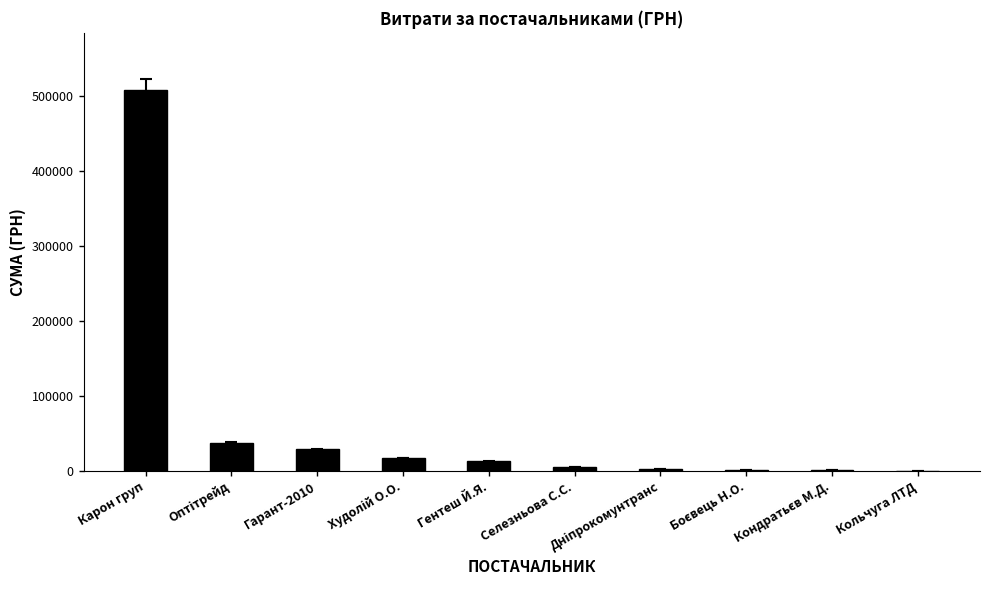

True or false: the data shows 507370.3 at Карон груп.

True